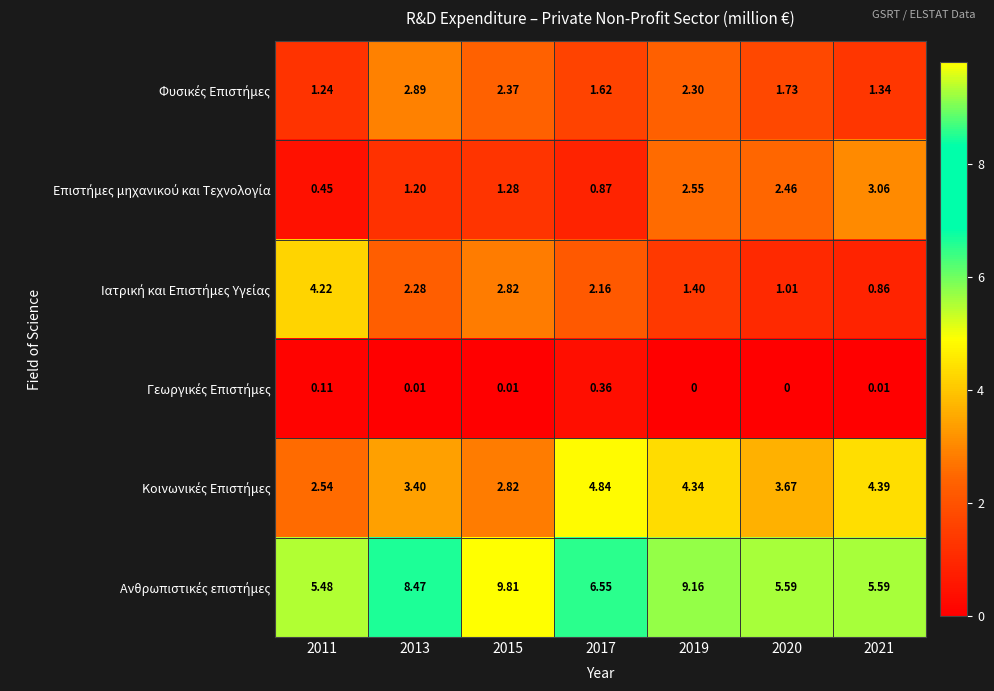

How many data points does each series have?

7